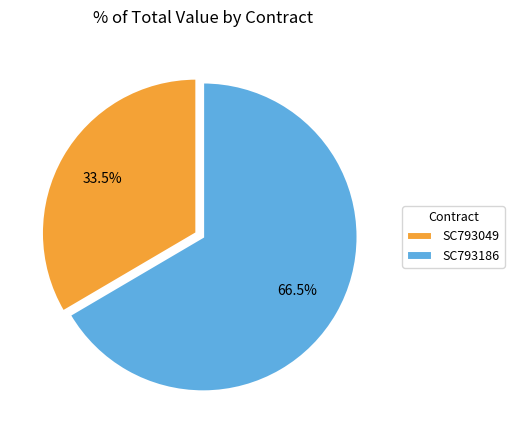

Rank the categories by value from highest to lowest.

SC793186, SC793049